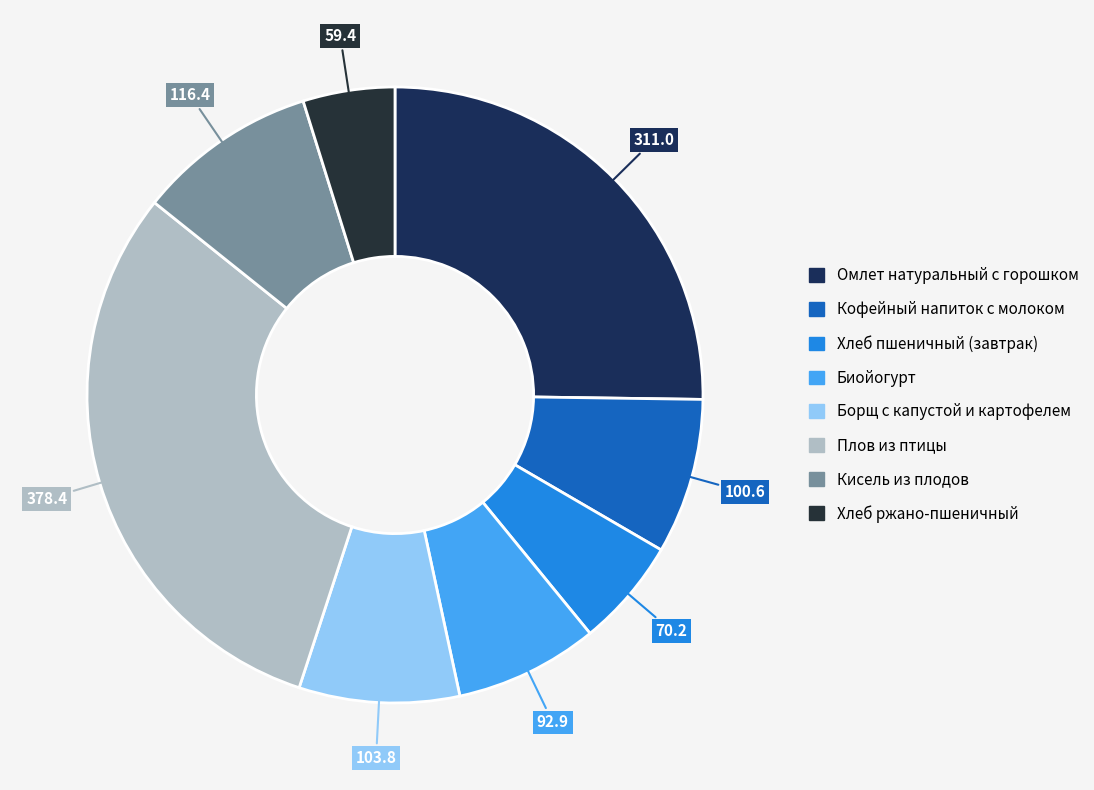

Which category has the smallest portion of the pie?

Хлеб ржано-пшеничный